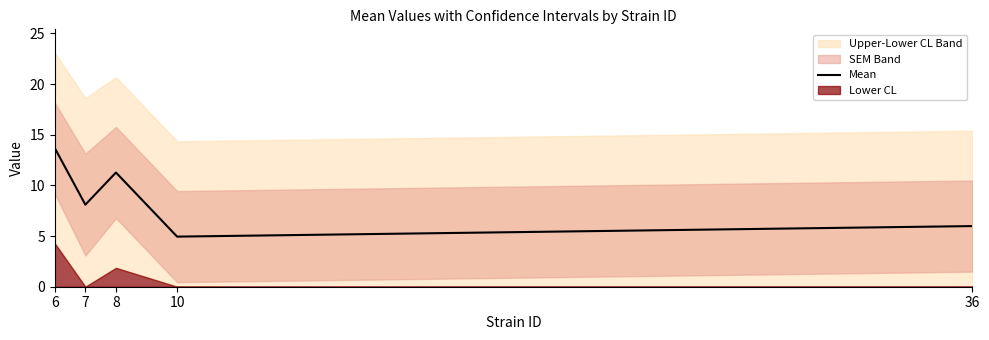

What is the sum of the values at 10 and 36?

10.9